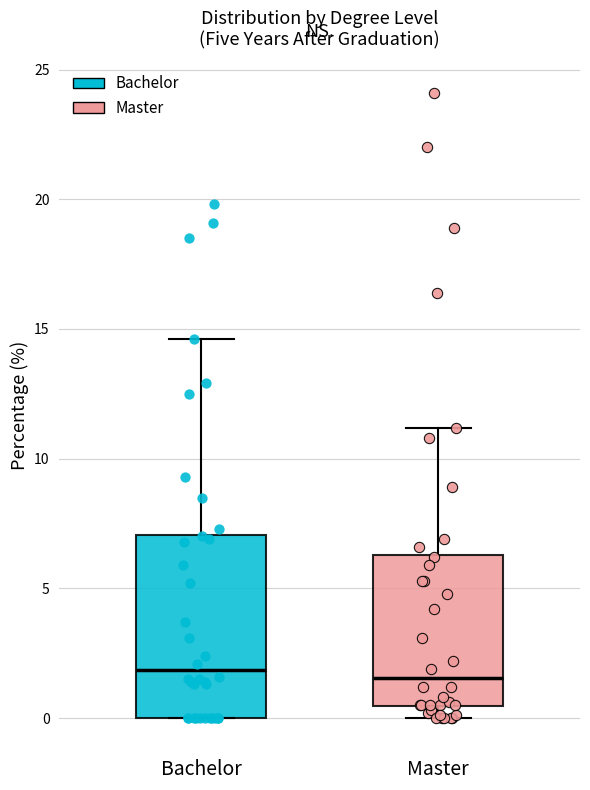

Which box is the tallest, from its lower edge to its upper edge?

Bachelor